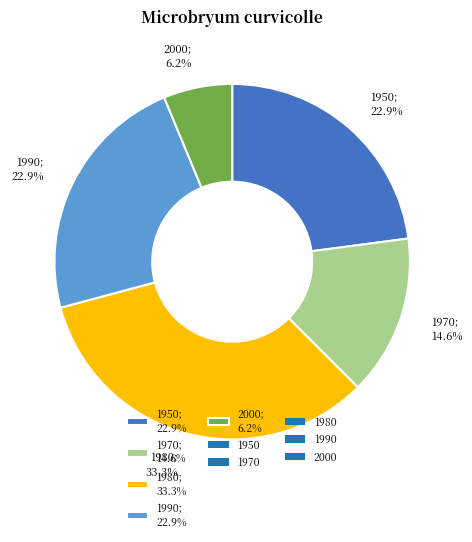

Is there any slice that represents more than half of the pie?

No